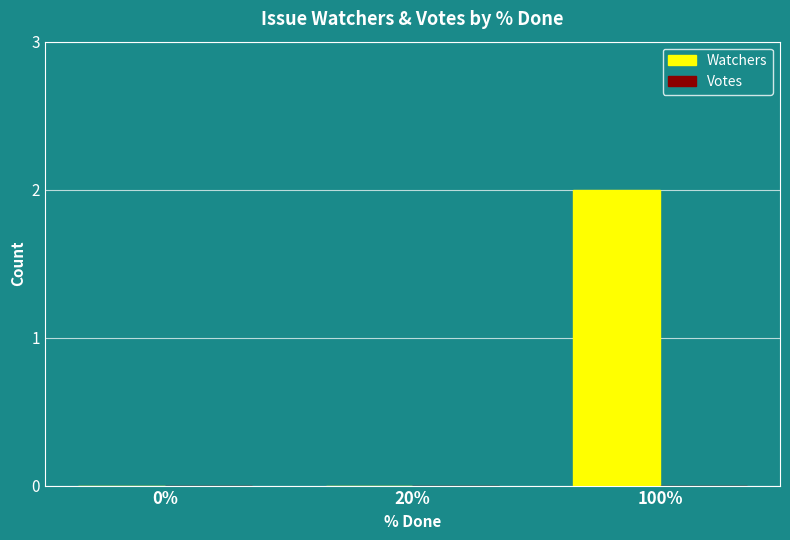

Which category has the highest value across all series?

100%